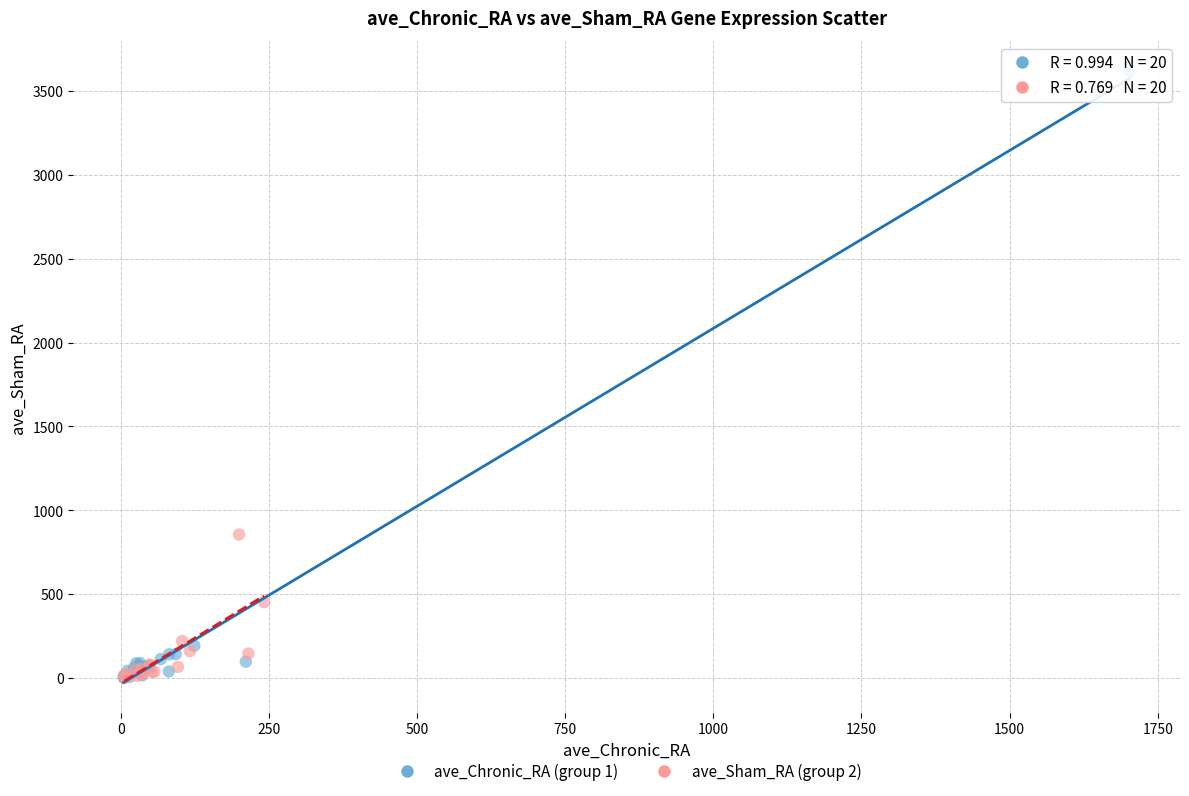

Which series has the largest Y range (max minus min)?

ave_Chronic_RA (group 1)